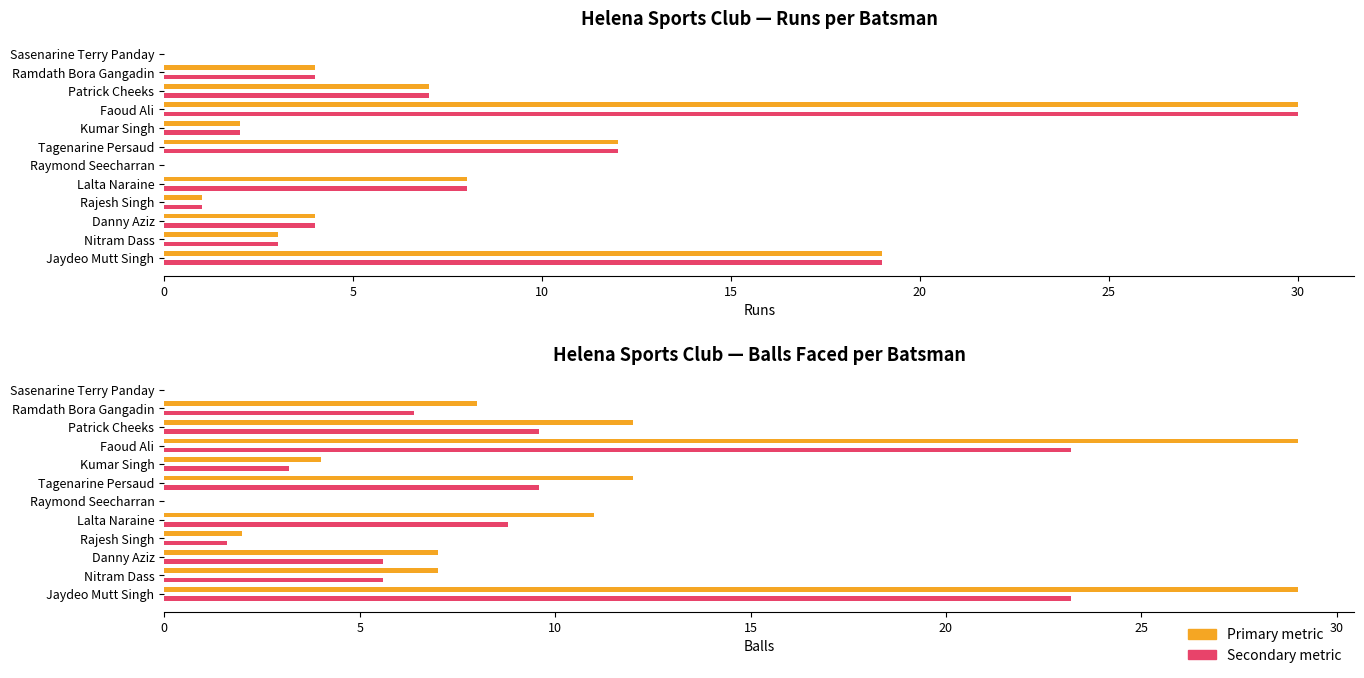

What is the difference between the maximum and minimum values in the Runs series?

30